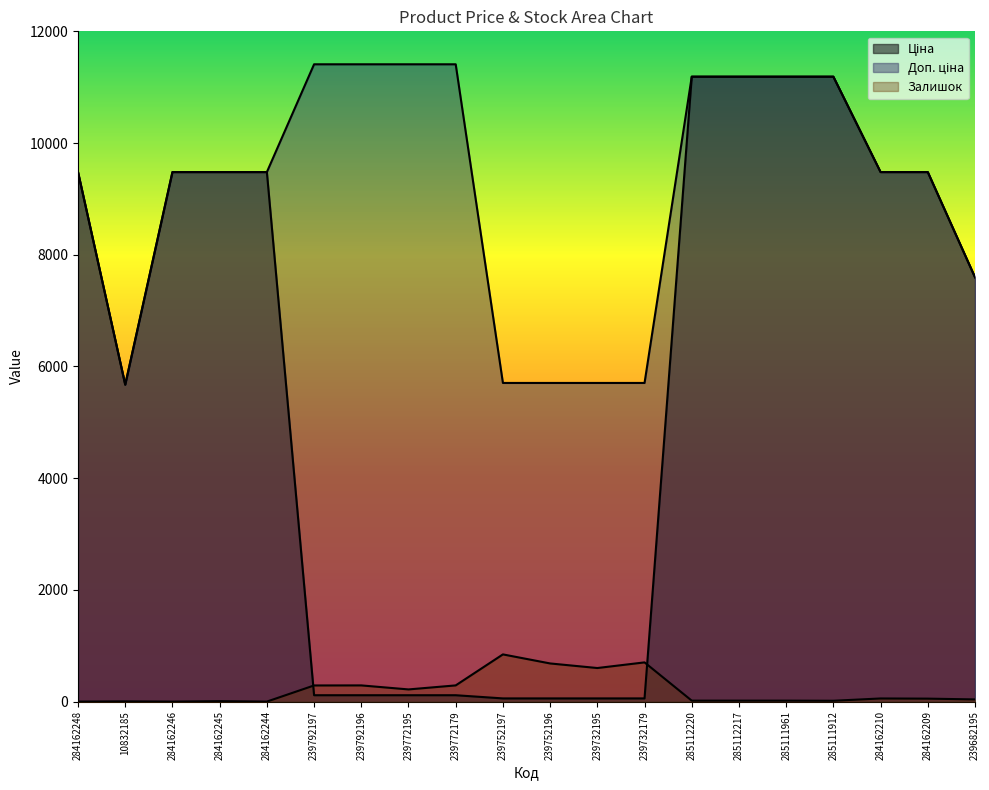

What is the sum of the Залишок values at 10832185 and 239752197?

849.0